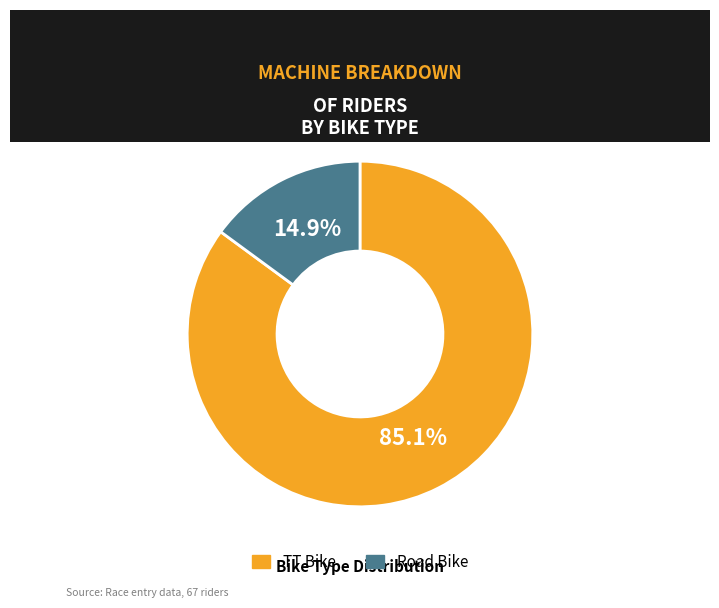

Rank the categories by value from highest to lowest.

TT Bike, Road Bike